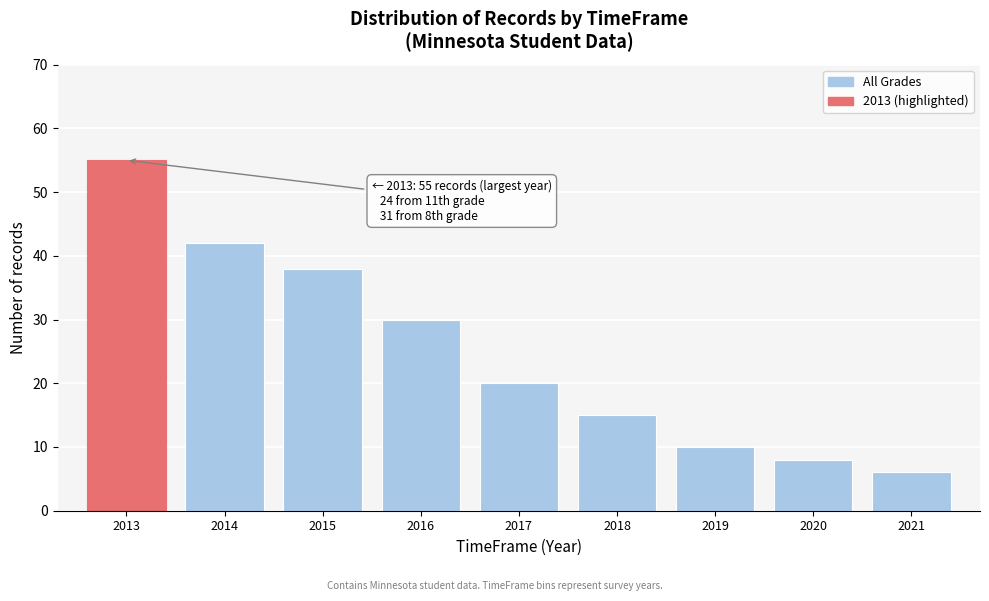

Reading right to left, what are all the values shown in this chart?

6	8	10	15	20	30	38	42	55